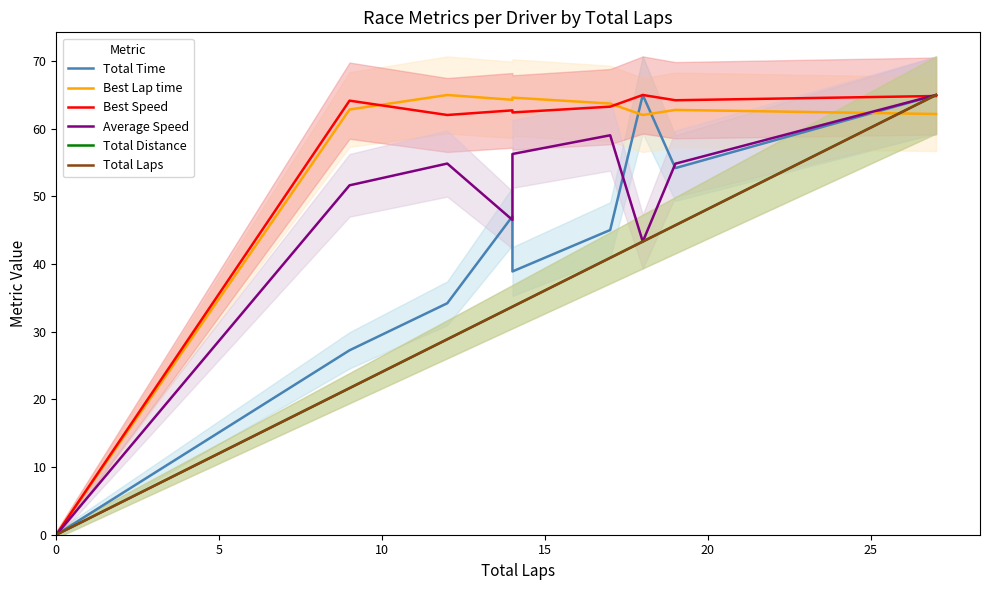

Which series has the widest spread of values?

Total Time